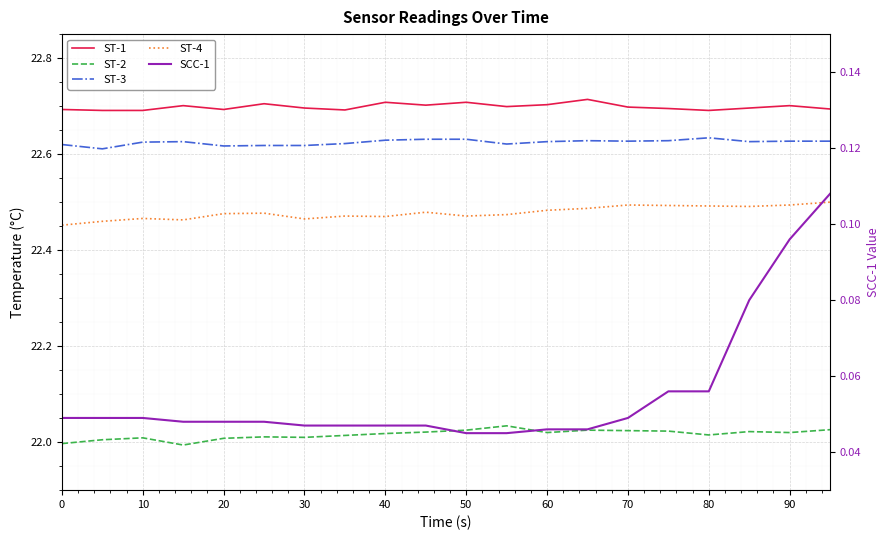

Is it true that ST-3 equals 37.1 at 90?

False